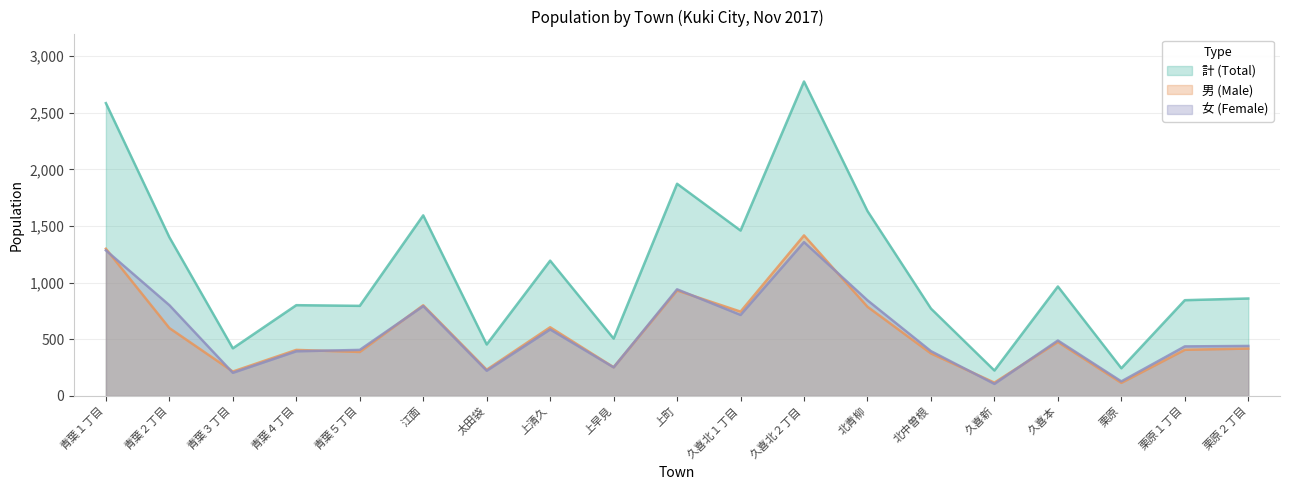

Reading left to right, list all the values displayed in this chart.

計 (Total): 青葉１丁目=2586	青葉２丁目=1402	青葉３丁目=421	青葉４丁目=802	青葉５丁目=796	江面=1595	太田袋=455	上清久=1195	上早見=507	上町=1874	久喜北１丁目=1461	久喜北２丁目=2777	北青柳=1633	北中曽根=772	久喜新=225	久喜本=967	栗原=245	栗原１丁目=846	栗原２丁目=861
男 (Male): 青葉１丁目=1300	青葉２丁目=600	青葉３丁目=216	青葉４丁目=407	青葉５丁目=389	江面=801	太田袋=232	上清久=607	上早見=254	上町=932	久喜北１丁目=745	久喜北２丁目=1418	北青柳=788	北中曽根=376	久喜新=118	久喜本=477	栗原=116	栗原１丁目=408	栗原２丁目=419
女 (Female): 青葉１丁目=1286	青葉２丁目=802	青葉３丁目=205	青葉４丁目=395	青葉５丁目=407	江面=794	太田袋=223	上清久=588	上早見=253	上町=942	久喜北１丁目=716	久喜北２丁目=1359	北青柳=845	北中曽根=396	久喜新=107	久喜本=490	栗原=129	栗原１丁目=438	栗原２丁目=442